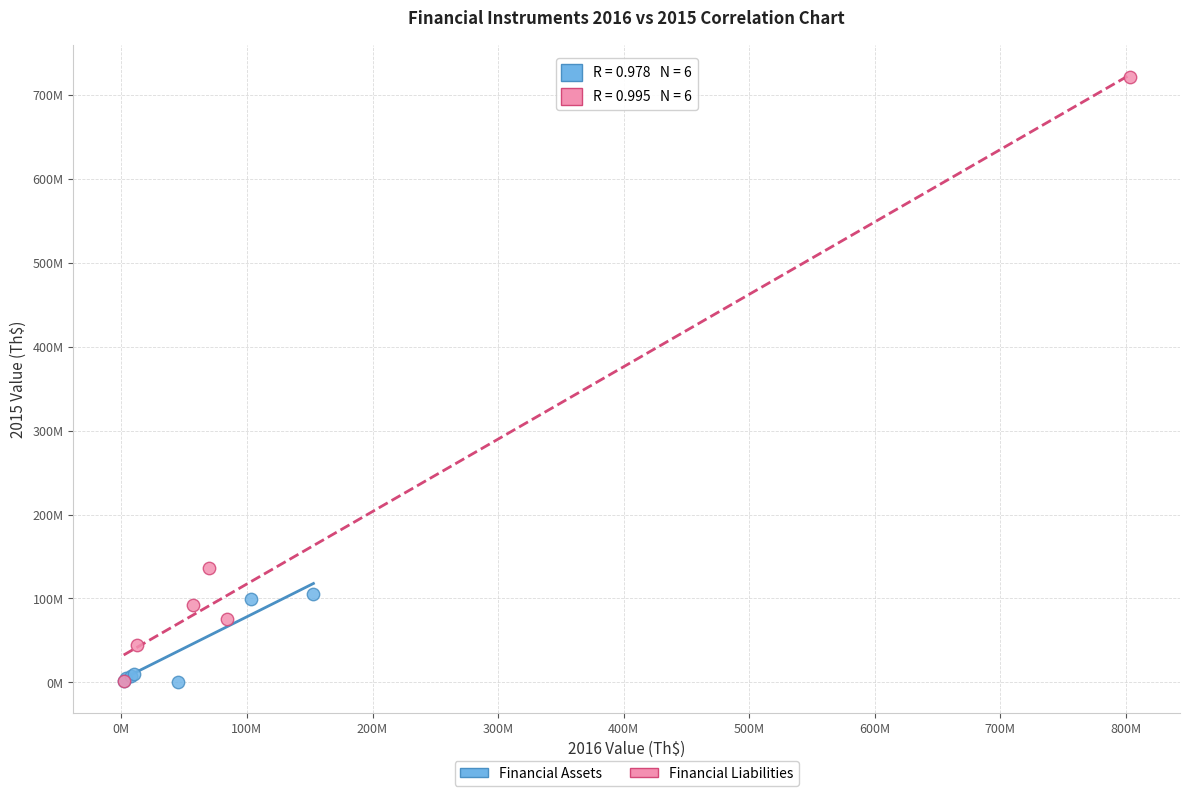

Which series contains the highest Y value?

Financial Liabilities